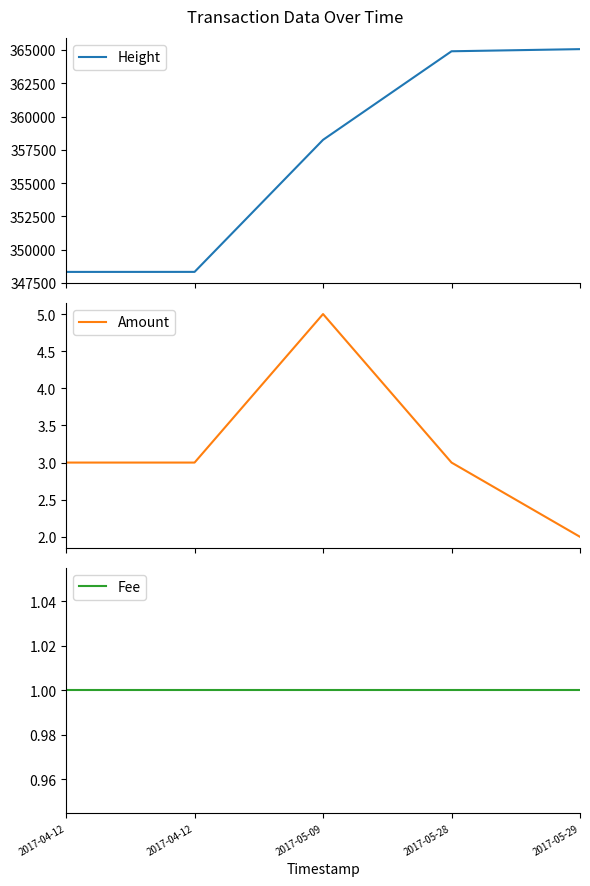

Where does the Amount series first go above 3?

2017-05-09